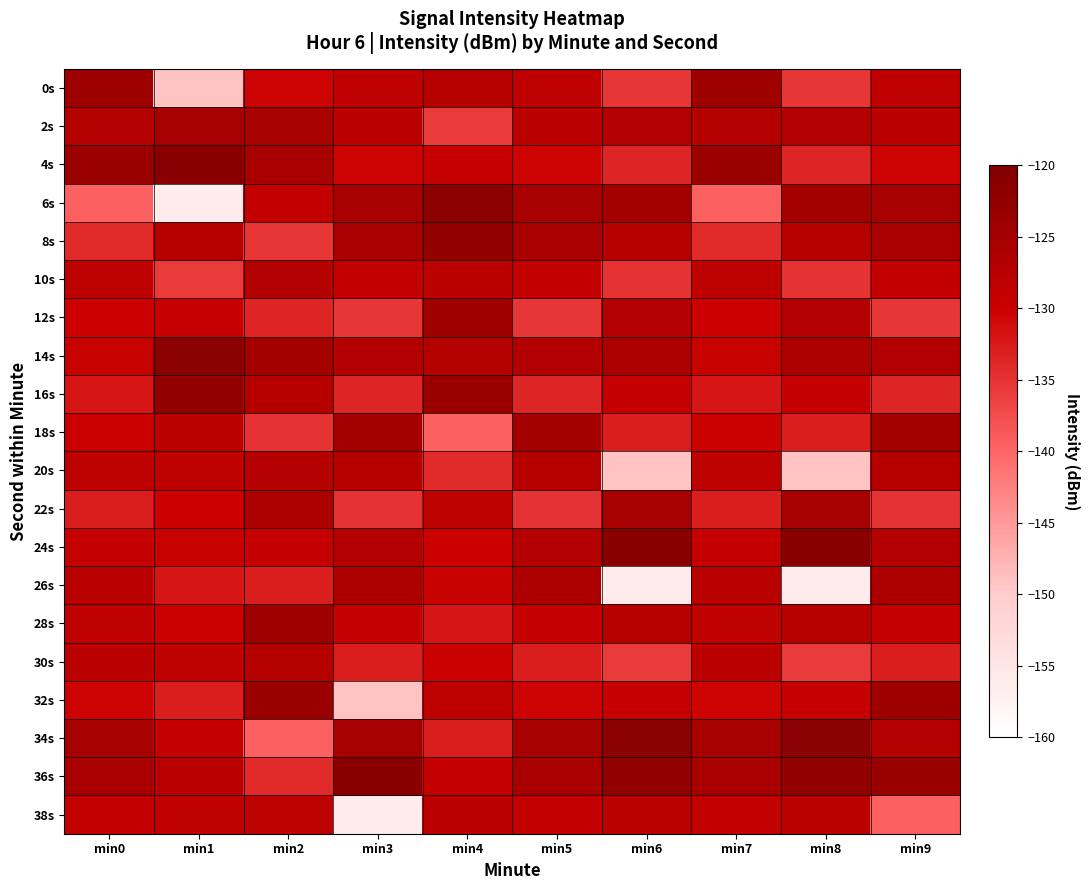

Reading right to left, transcribe all the data shown in this chart.

0s: min9=-128.4	min8=-135.4	min7=-124.1	min6=-135.4	min5=-128.4	min4=-127.2	min3=-128.4	min2=-130.5	min1=-149.2	min0=-124.1
2s: min9=-127.7	min8=-126.8	min7=-127.1	min6=-126.8	min5=-127.7	min4=-135.7	min3=-127.7	min2=-125.1	min1=-125.1	min0=-127.1
4s: min9=-130.5	min8=-133.6	min7=-123.7	min6=-133.6	min5=-130.5	min4=-129.4	min3=-130.5	min2=-125.4	min1=-121.5	min0=-123.7
6s: min9=-125.1	min8=-125.0	min7=-139.5	min6=-125.0	min5=-125.1	min4=-121.6	min3=-125.1	min2=-129.0	min1=-156.1	min0=-139.5
8s: min9=-125.4	min8=-127.3	min7=-134.3	min6=-127.3	min5=-125.4	min4=-122.6	min3=-125.4	min2=-135.4	min1=-127.2	min0=-134.3
10s: min9=-129.0	min8=-134.8	min7=-128.2	min6=-134.8	min5=-129.0	min4=-127.9	min3=-129.0	min2=-126.8	min1=-135.7	min0=-128.2
12s: min9=-135.4	min8=-127.0	min7=-130.1	min6=-127.0	min5=-135.4	min4=-124.1	min3=-135.4	min2=-133.6	min1=-129.4	min0=-130.1
14s: min9=-126.8	min8=-125.9	min7=-129.5	min6=-125.9	min5=-126.8	min4=-127.1	min3=-126.8	min2=-125.0	min1=-121.6	min0=-129.5
16s: min9=-133.6	min8=-129.1	min7=-132.1	min6=-129.1	min5=-133.6	min4=-123.7	min3=-133.6	min2=-127.3	min1=-122.6	min0=-132.1
18s: min9=-125.0	min8=-132.9	min7=-129.7	min6=-132.9	min5=-125.0	min4=-139.5	min3=-125.0	min2=-134.8	min1=-127.9	min0=-129.7
20s: min9=-127.3	min8=-149.2	min7=-128.3	min6=-149.2	min5=-127.3	min4=-134.3	min3=-127.3	min2=-127.0	min1=-128.2	min0=-128.3
22s: min9=-134.8	min8=-125.1	min7=-132.9	min6=-125.1	min5=-134.8	min4=-128.2	min3=-134.8	min2=-125.9	min1=-130.1	min0=-132.9
24s: min9=-127.0	min8=-121.5	min7=-129.2	min6=-121.5	min5=-127.0	min4=-130.1	min3=-127.0	min2=-129.1	min1=-129.5	min0=-129.2
26s: min9=-125.9	min8=-156.1	min7=-127.5	min6=-156.1	min5=-125.9	min4=-129.5	min3=-125.9	min2=-132.9	min1=-132.1	min0=-127.5
28s: min9=-129.1	min8=-127.2	min7=-128.4	min6=-127.2	min5=-129.1	min4=-132.1	min3=-129.1	min2=-124.1	min1=-129.7	min0=-128.4
30s: min9=-132.9	min8=-135.7	min7=-127.7	min6=-135.7	min5=-132.9	min4=-129.7	min3=-132.9	min2=-127.1	min1=-128.3	min0=-127.7
32s: min9=-124.1	min8=-129.4	min7=-130.5	min6=-129.4	min5=-130.5	min4=-128.3	min3=-149.2	min2=-123.7	min1=-132.9	min0=-130.5
34s: min9=-127.1	min8=-121.6	min7=-125.1	min6=-121.6	min5=-125.1	min4=-132.9	min3=-125.1	min2=-139.5	min1=-129.2	min0=-125.1
36s: min9=-123.7	min8=-122.6	min7=-125.4	min6=-122.6	min5=-125.4	min4=-129.2	min3=-121.5	min2=-134.3	min1=-127.5	min0=-125.4
38s: min9=-139.5	min8=-127.9	min7=-129.0	min6=-127.9	min5=-129.0	min4=-127.5	min3=-156.1	min2=-128.2	min1=-128.4	min0=-129.0